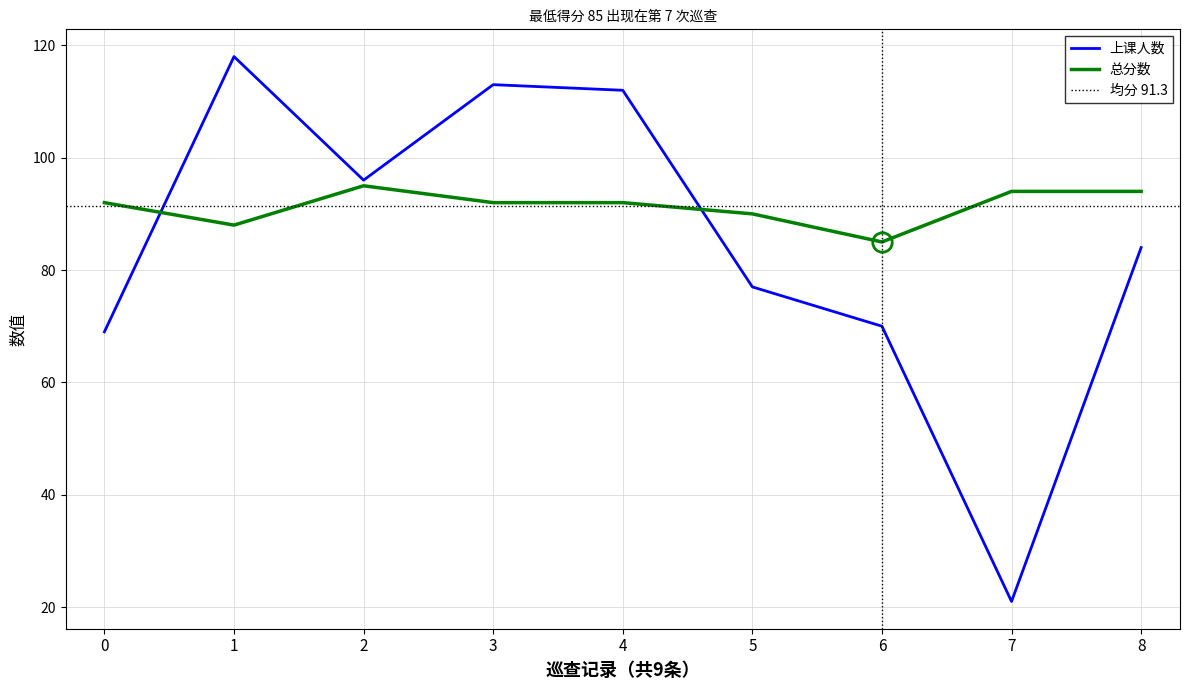

How many intersections are there between 上课人数 and 总分数?

2